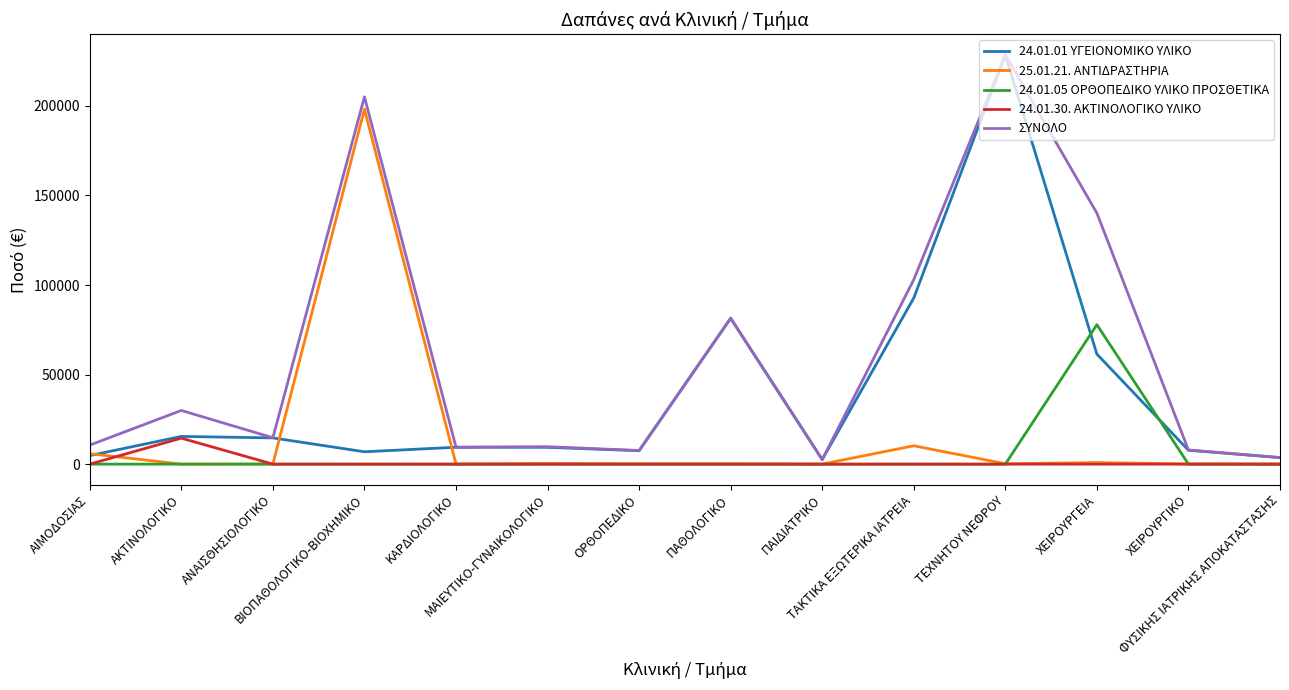

What is the total value across all series at ΜΑΙΕΥΤΙΚΟ-ΓΥΝΑΙΚΟΛΟΓΙΚΟ?

19459.9